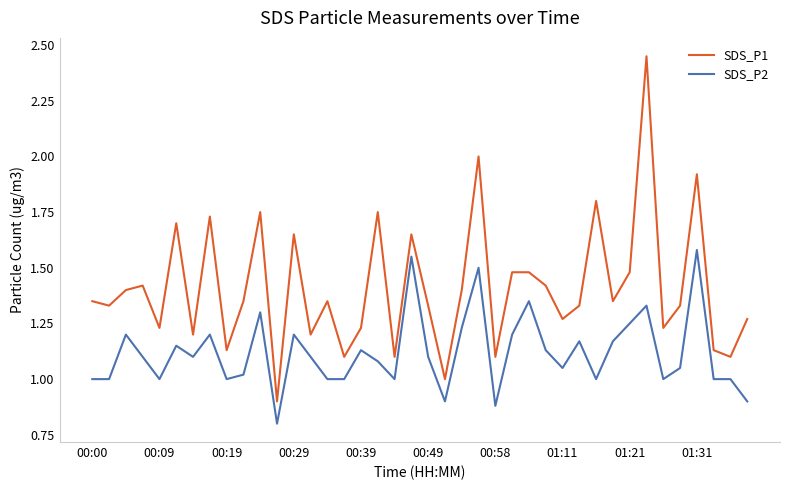

What is the minimum value for SDS_P2?

0.8